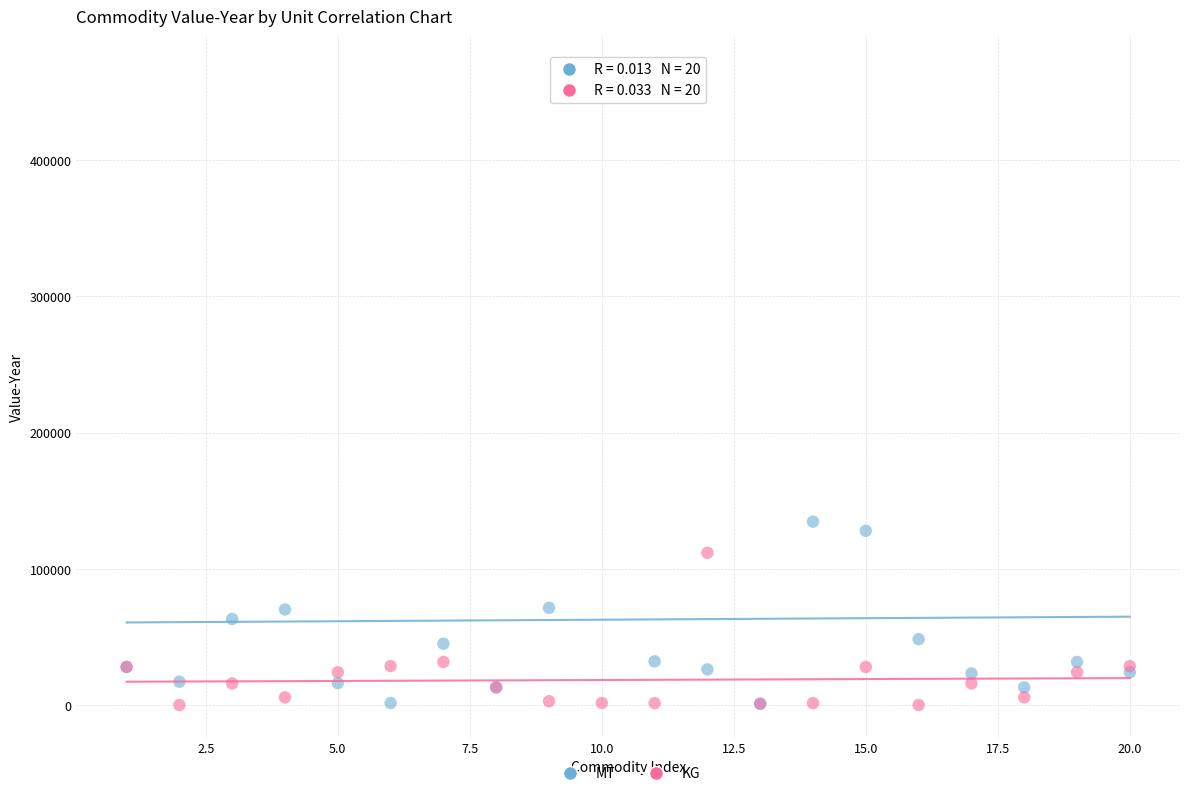

In the MT series, what Y value is closest to 234313?

134765